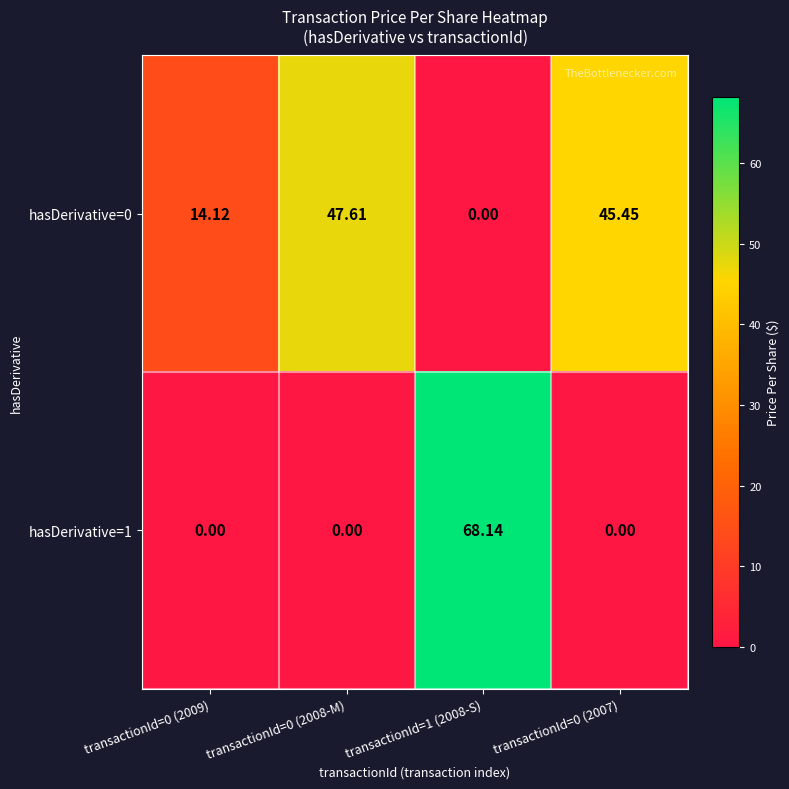

Is the value of hasDerivative=0 at transactionId=0 (2009) greater than the value of hasDerivative=1 at transactionId=0 (2009)?

Yes